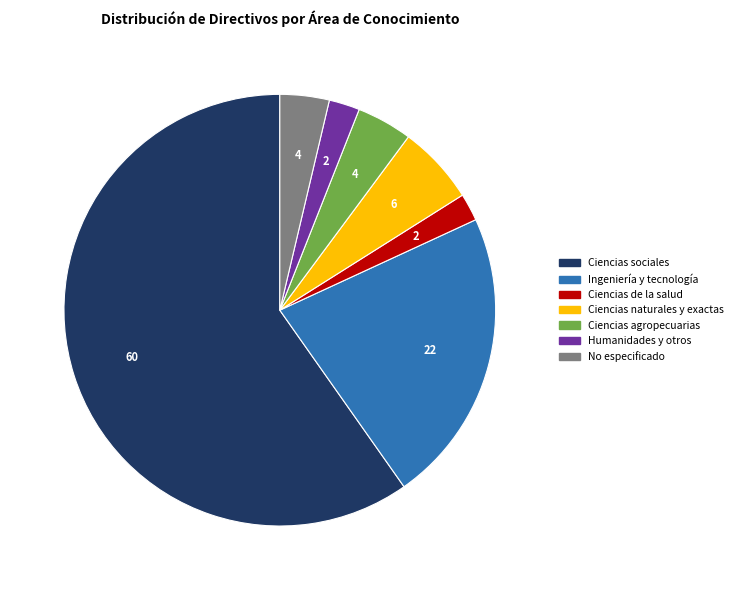

Do Ciencias agropecuarias and Ciencias sociales together represent more than half of the pie?

Yes